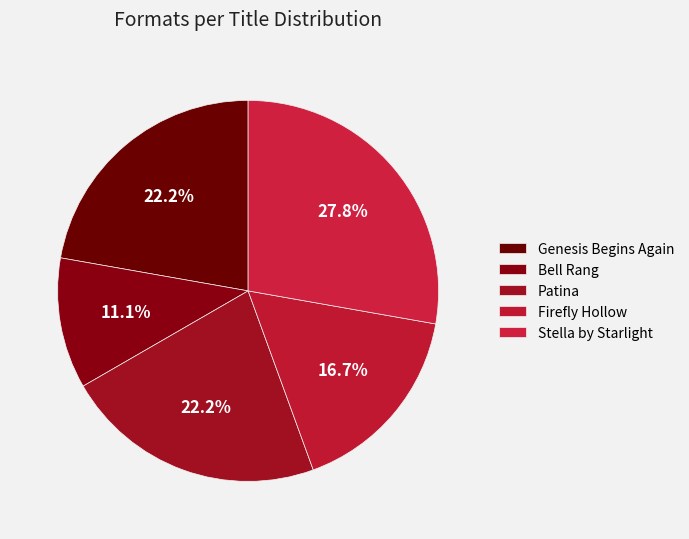

Which category has the biggest portion of the pie?

Stella by Starlight